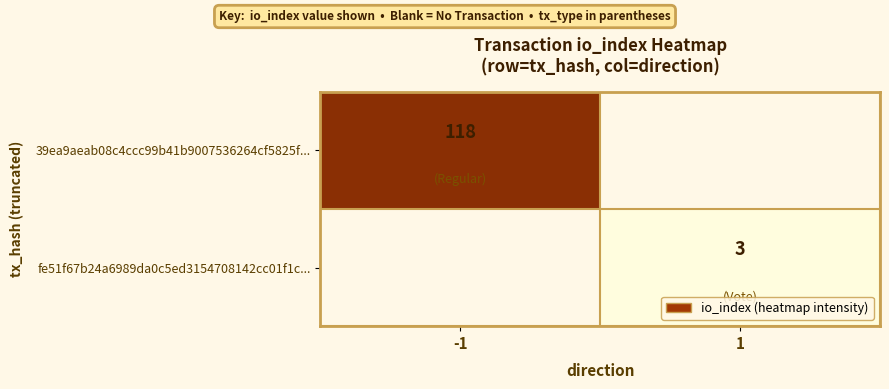

True or false: 39ea9aeab08c4ccc99b41b9007536264cf5825f... has a value of 179 at -1.

False